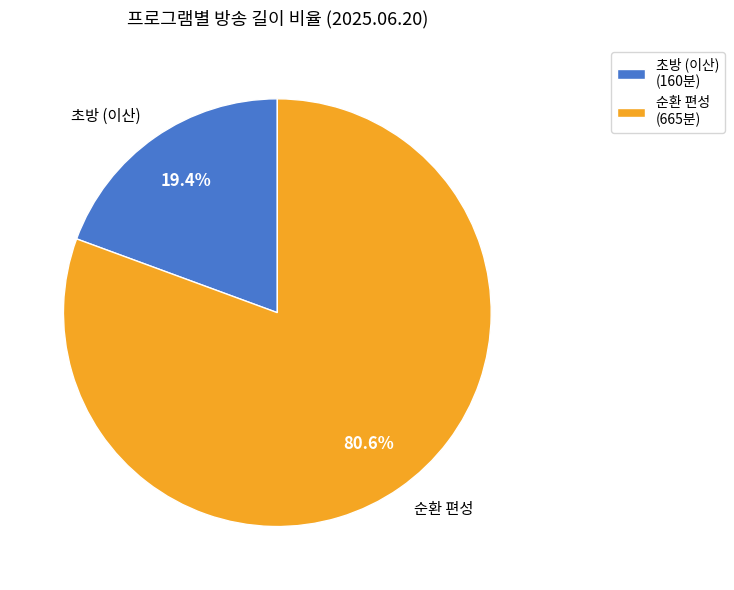

Which has a higher value, 순환 편성 or 초방 (이산)?

순환 편성